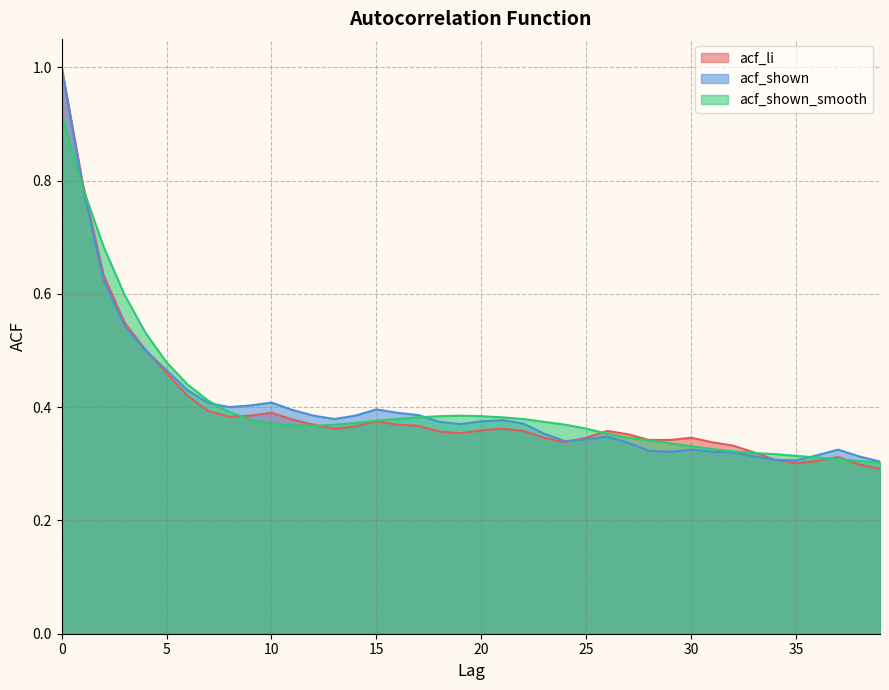

What is the value of the acf_li point at the 28th from the left?

0.4